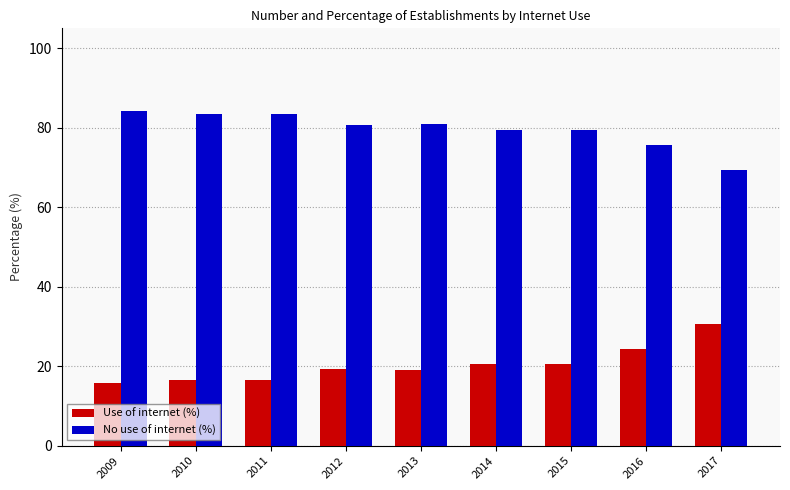

At which label does Use of internet (%) reach its peak?

2017